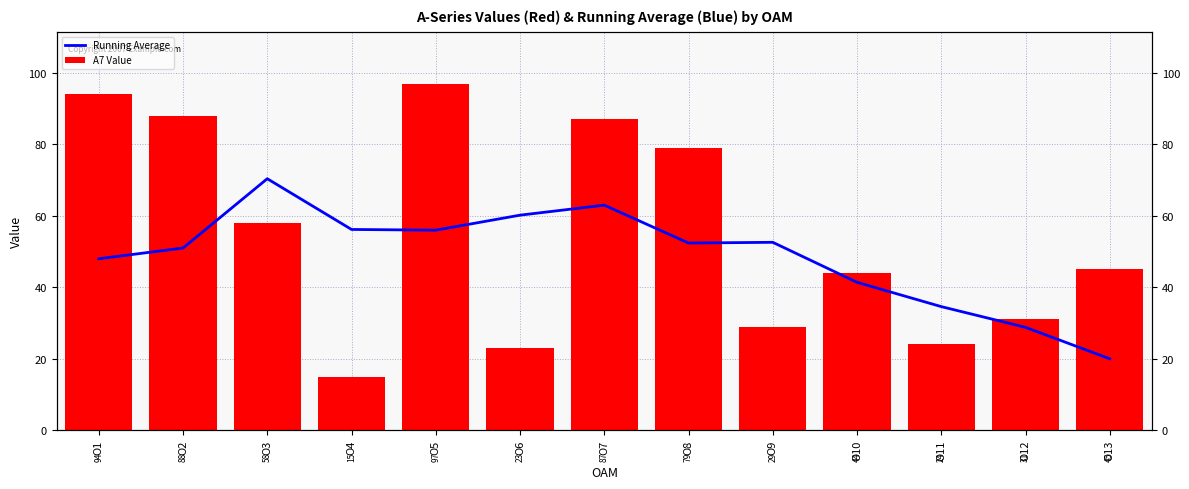

Which category has the highest value in the A7 Value series?

O5